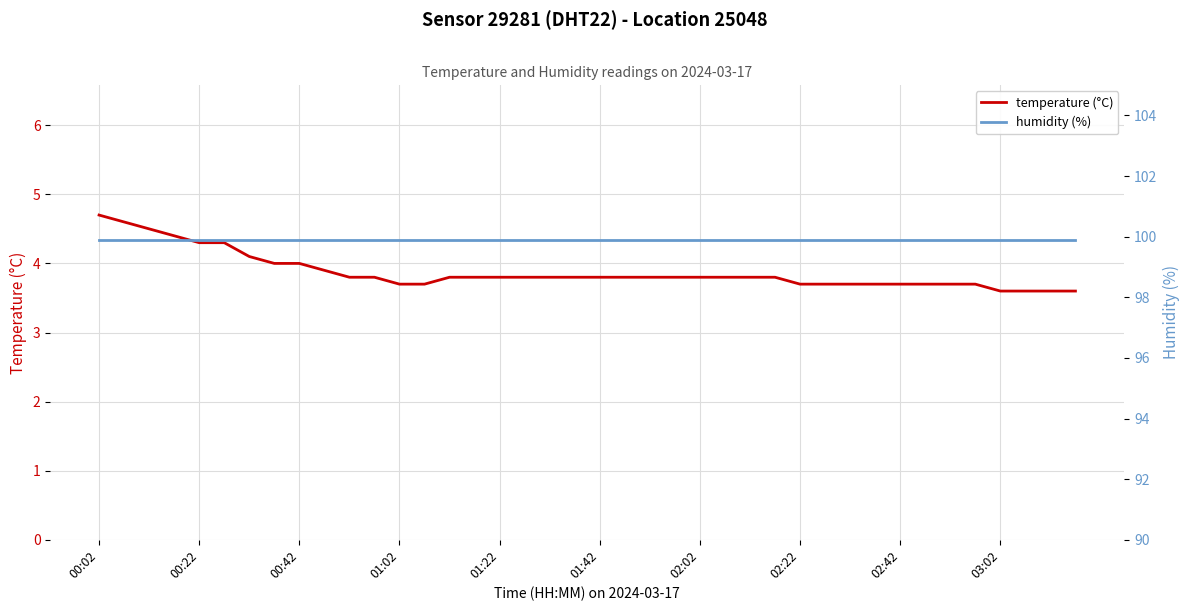

Reading left to right, what are all the values shown in this chart?

temperature (°C): 4.7	4.6	4.5	4.4	4.3	4.3	4.1	4.0	4.0	3.9	3.8	3.8	3.7	3.7	3.8	3.8	3.8	3.8	3.8	3.8	3.8	3.8	3.8	3.8	3.8	3.8	3.8	3.8	3.7	3.7	3.7	3.7	3.7	3.7	3.7	3.7	3.6	3.6	3.6	3.6
humidity (%): 99.9	99.9	99.9	99.9	99.9	99.9	99.9	99.9	99.9	99.9	99.9	99.9	99.9	99.9	99.9	99.9	99.9	99.9	99.9	99.9	99.9	99.9	99.9	99.9	99.9	99.9	99.9	99.9	99.9	99.9	99.9	99.9	99.9	99.9	99.9	99.9	99.9	99.9	99.9	99.9